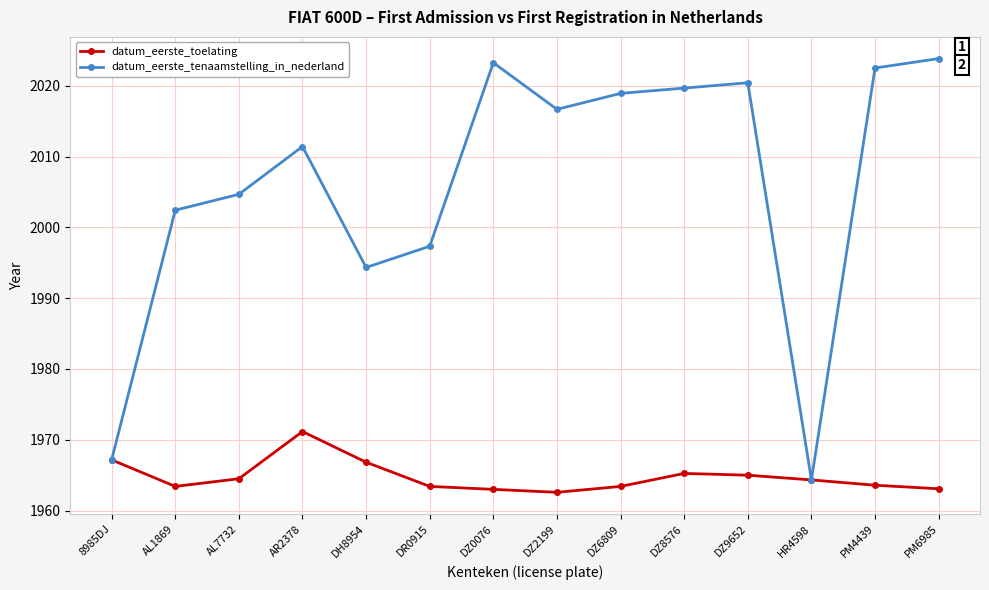

Which series has the widest spread of values?

datum_eerste_tenaamstelling_in_nederland